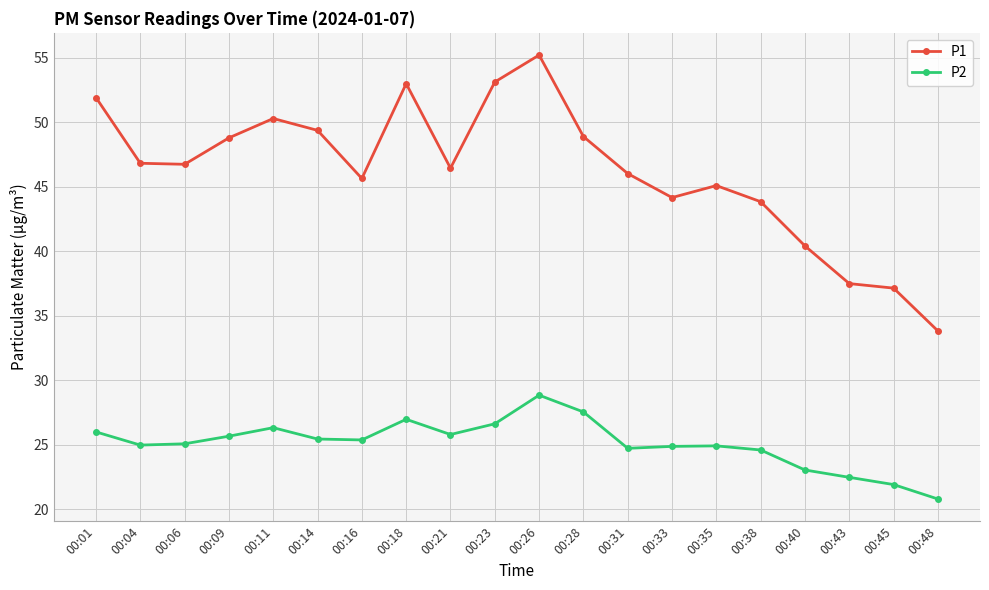

What value does the P1 series have at 00:38?

43.9